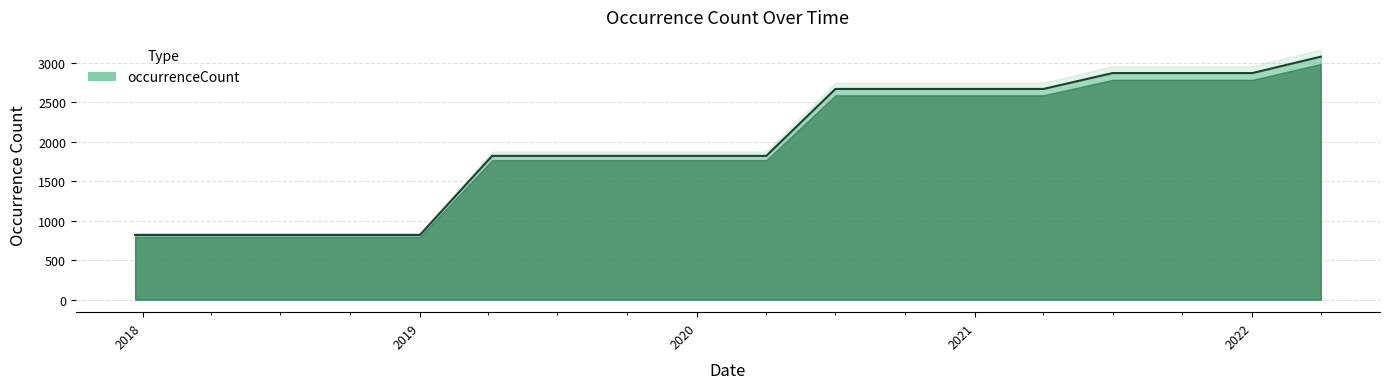

How many distinct data groups are displayed?

1